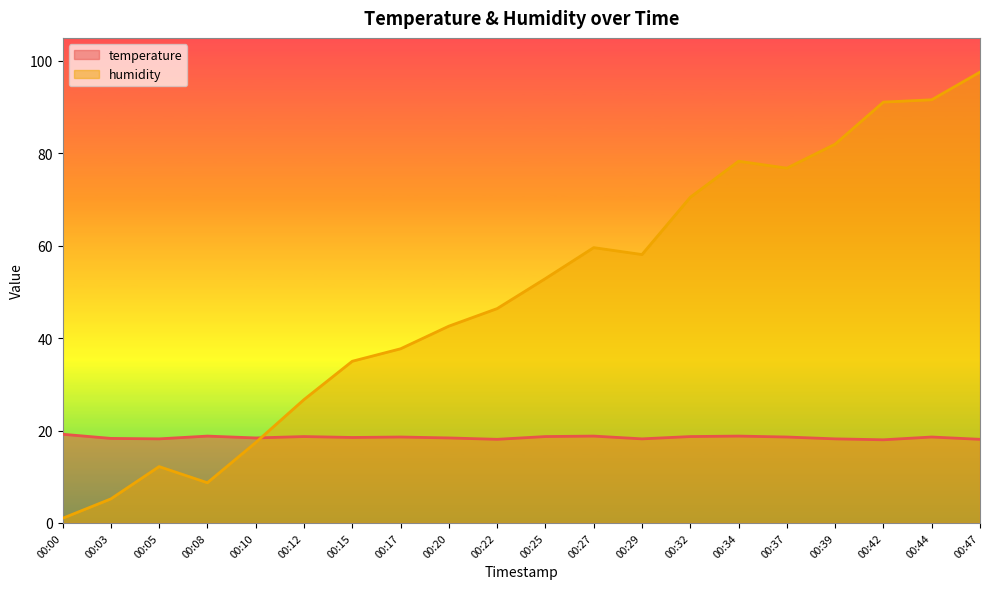

At 00:47, list the series in order from largest to smallest.

humidity, temperature